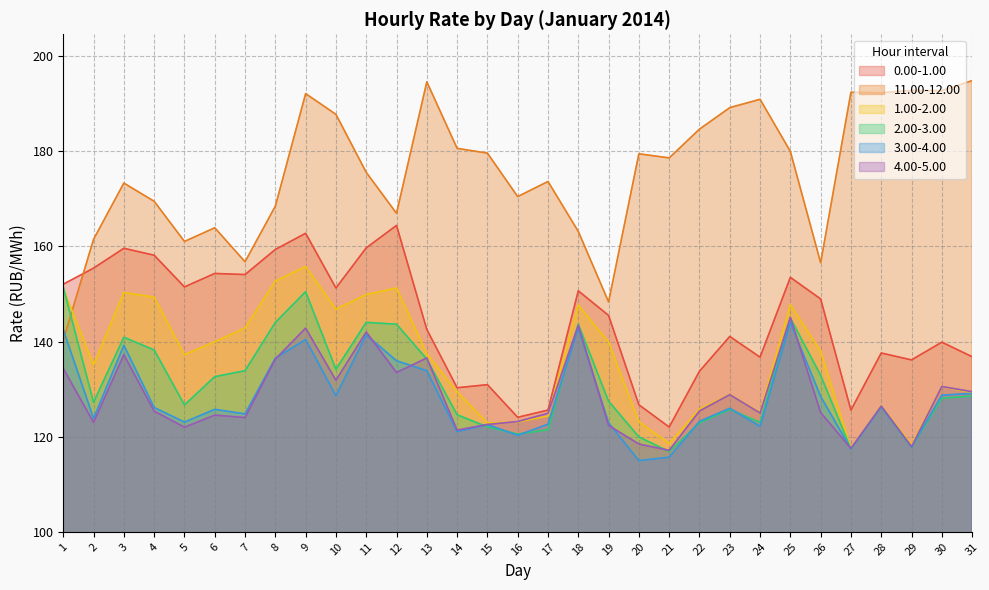

True or false: 1.00-2.00 and 2.00-3.00 cross at least once.

True